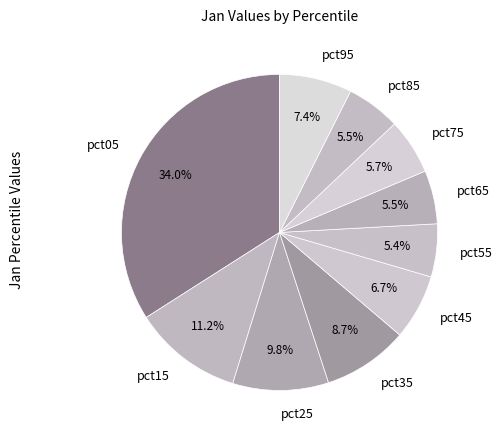

To the nearest percent, what is the average slice percentage?

10%